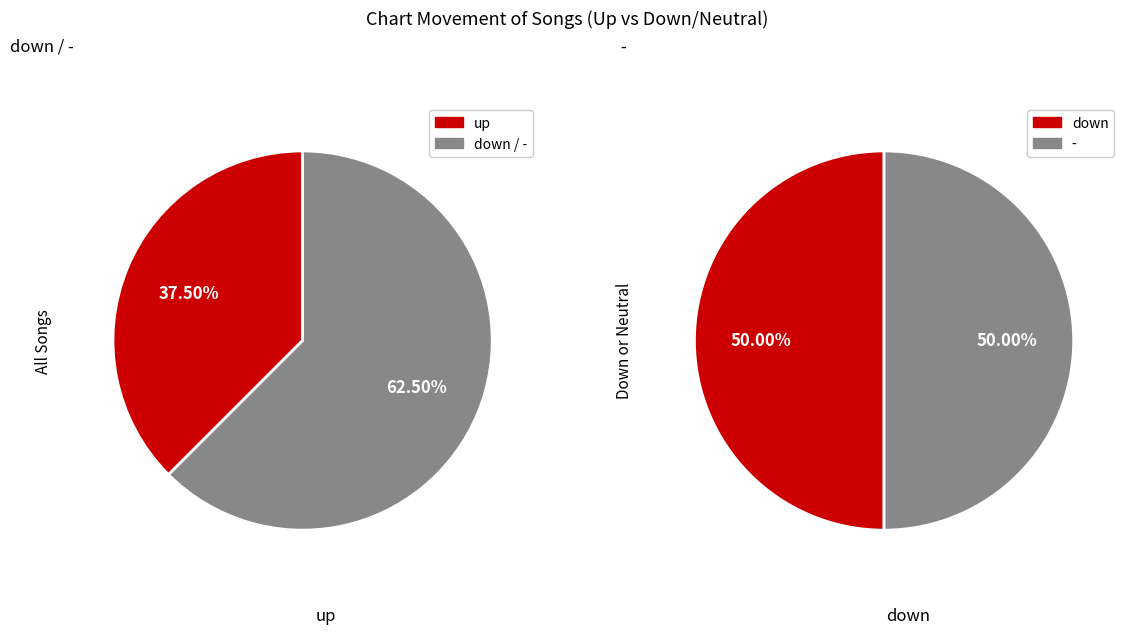

What percentage is the up slice, to the nearest percent?

38%